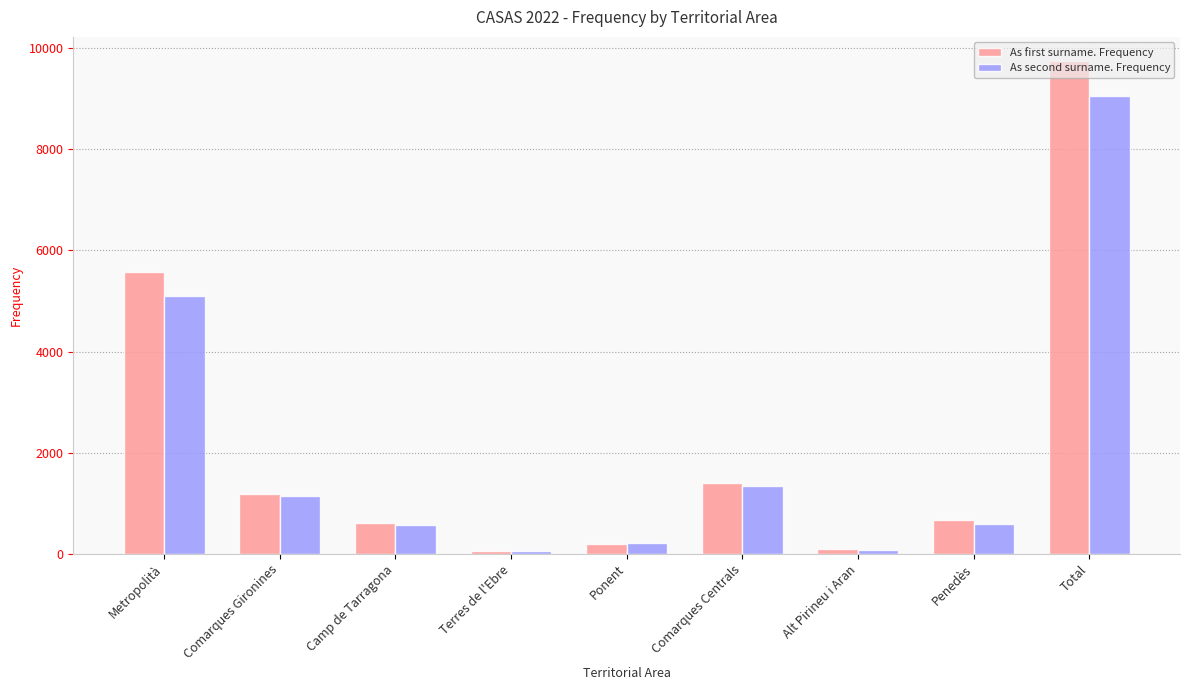

How many groups of bars are there?

9